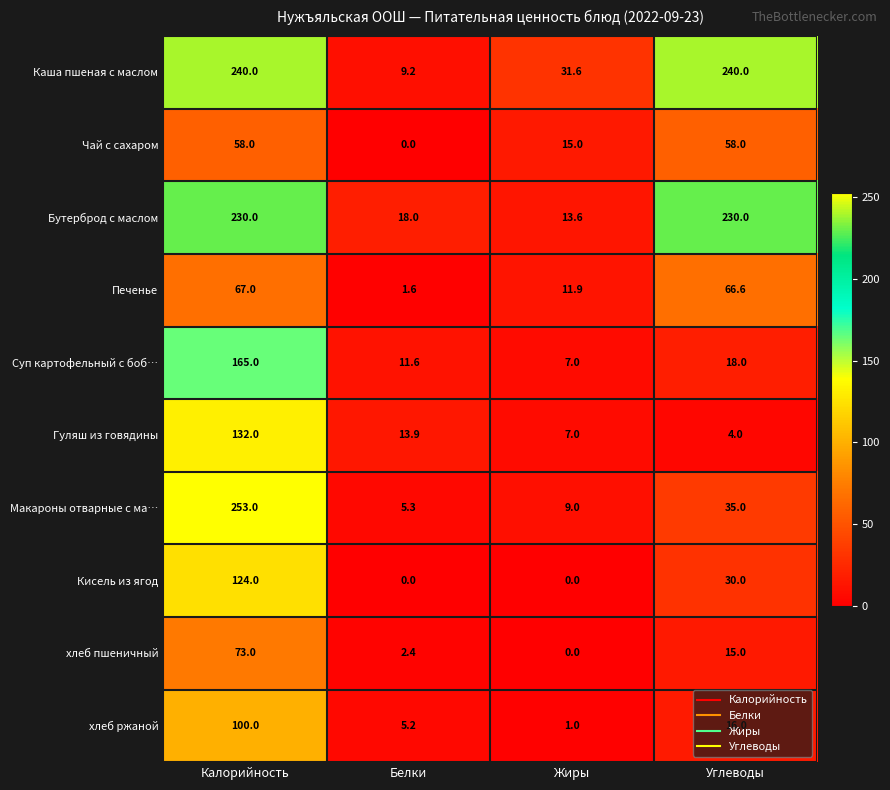

What is the difference between the maximum and second lowest values in the Гуляш из говядины series?

125.0